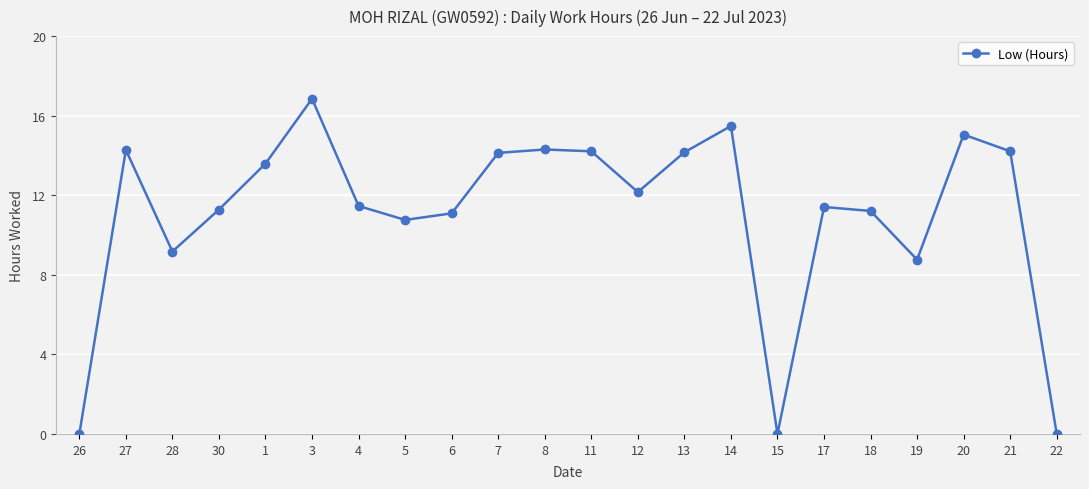

What position from the left is 13?

14